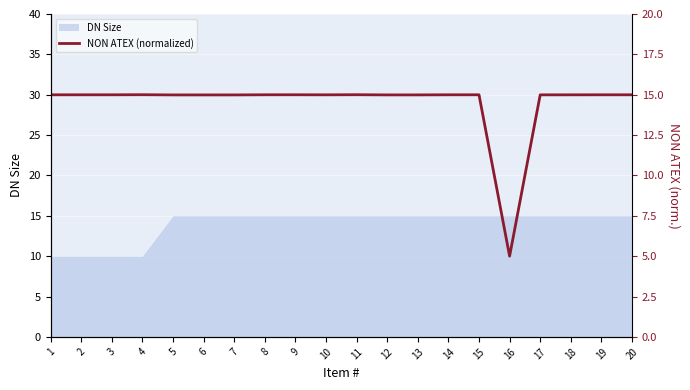

The value at 3 is 15.0. True or false?

True